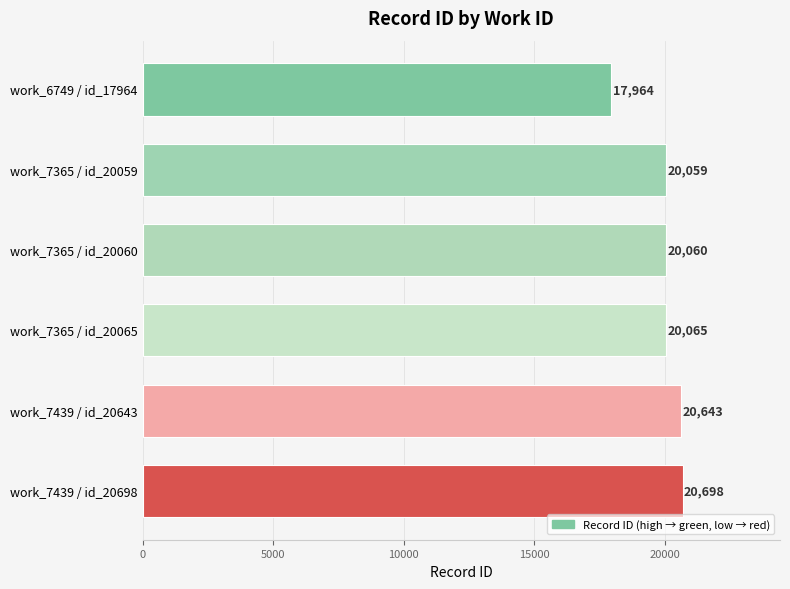

The chart shows a value of 29533 at work_7365 / id_20059. True or false?

False